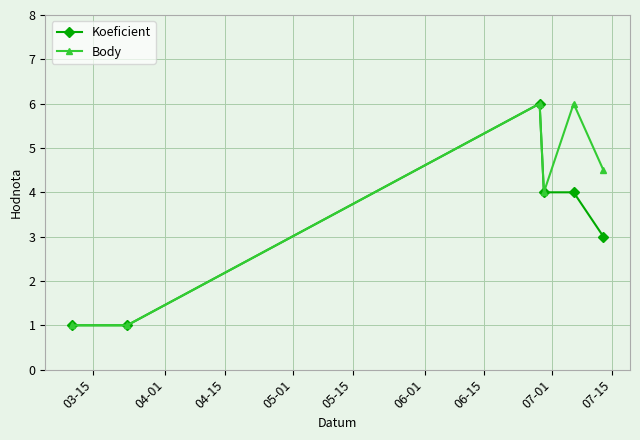

Which series has the largest total across all categories?

Body